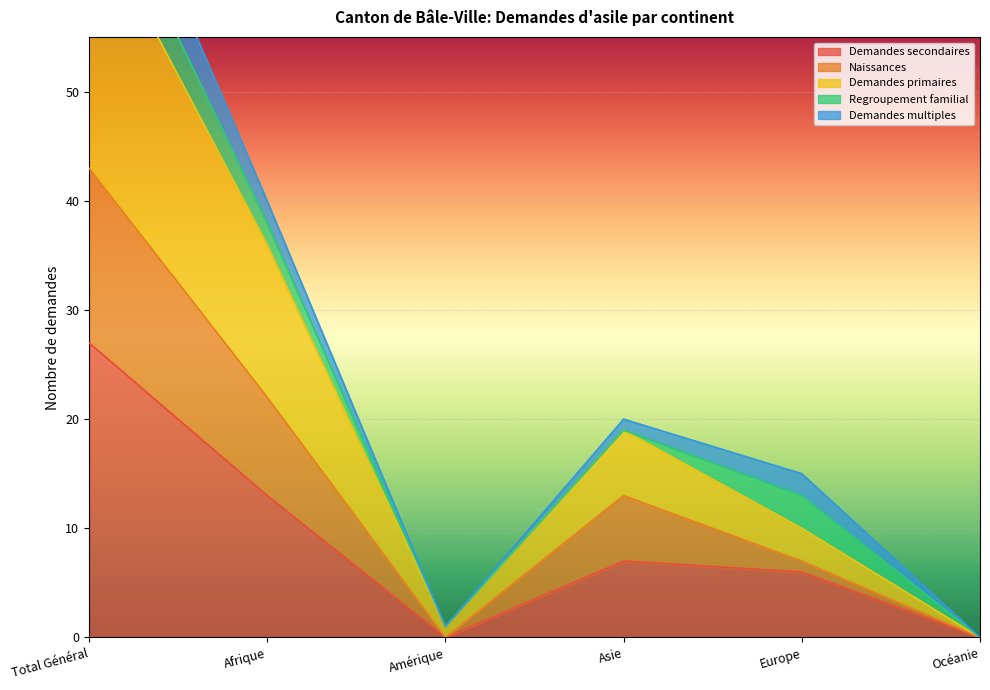

Which has a higher value, Amérique or Europe?

Europe